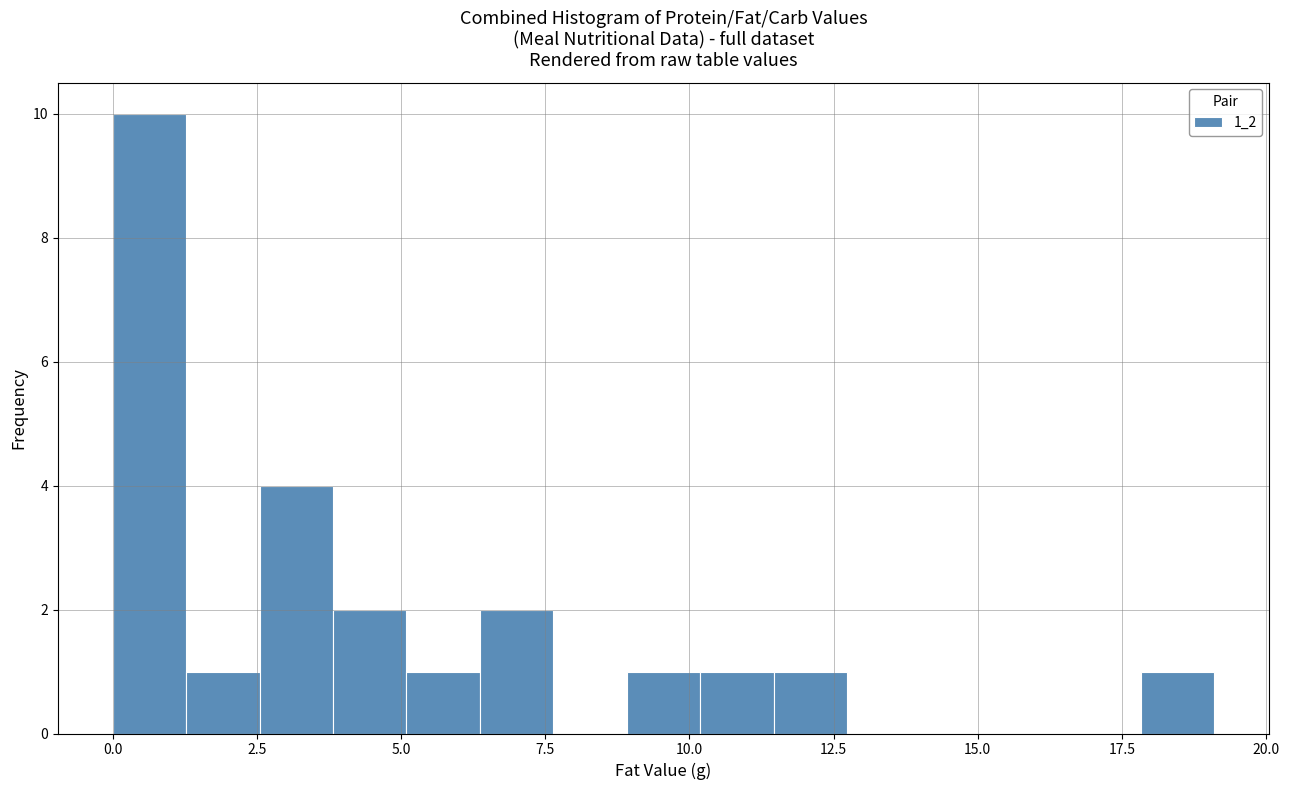

Around what value on the x-axis is the tallest bar? Give the approximate position of its centre, as read against the axis.

0.5